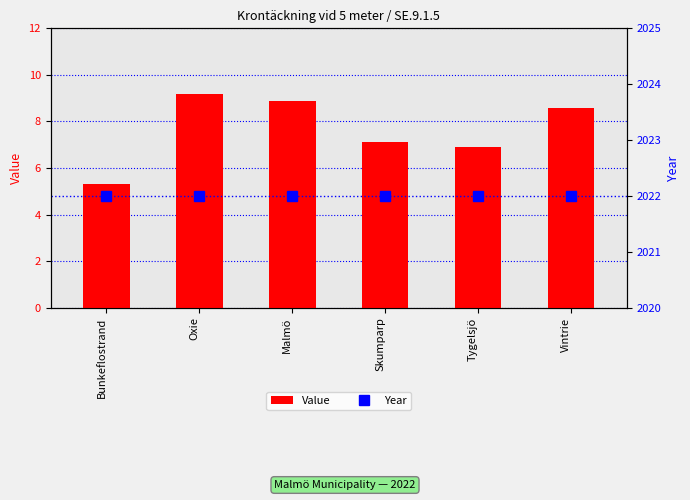

Reading right to left, transcribe all the data shown in this chart.

Value: 8.6	6.9	7.1	8.9	9.2	5.3
Year: 2022.0	2022.0	2022.0	2022.0	2022.0	2022.0